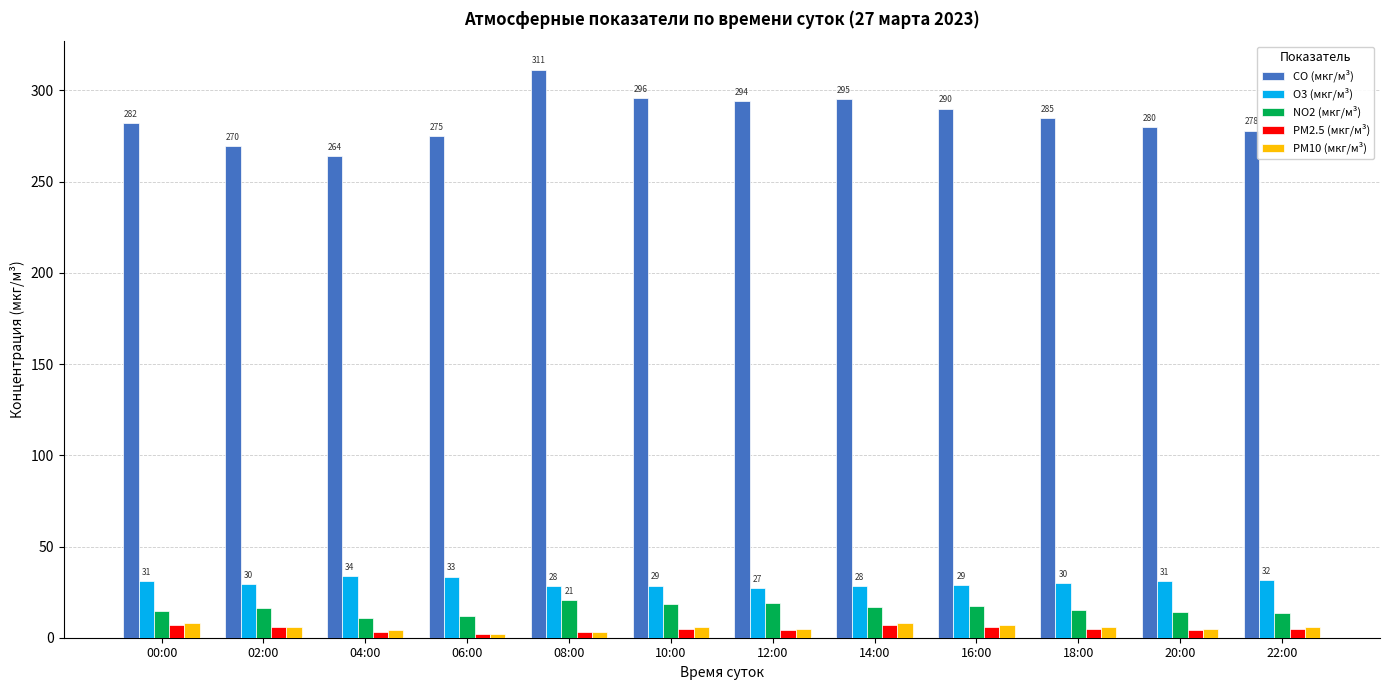

Are the bars grouped side by side (vs. stacked)?

Yes